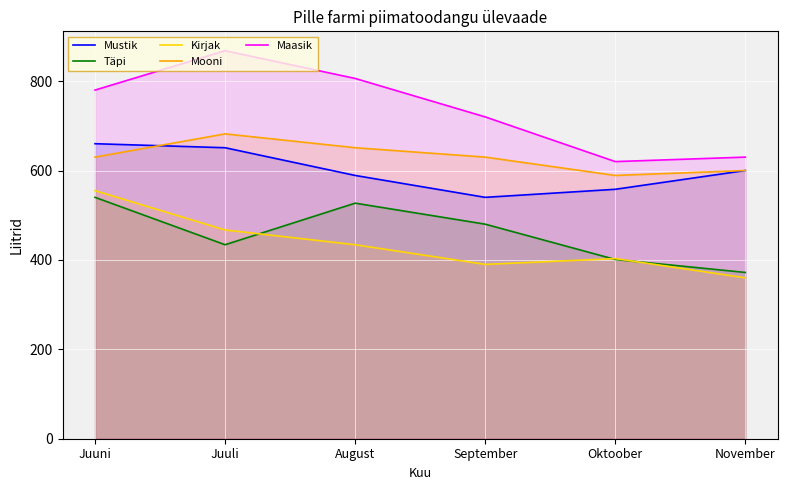

What is the average value of the Kirjak series?

435